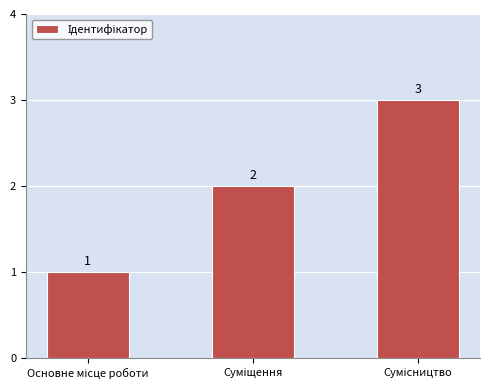

What is the maximum value shown in the chart?

3